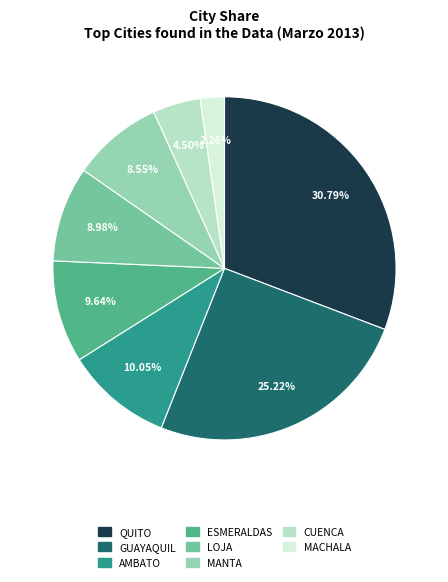

Is it true that ESMERALDAS is 10% of the pie?

True